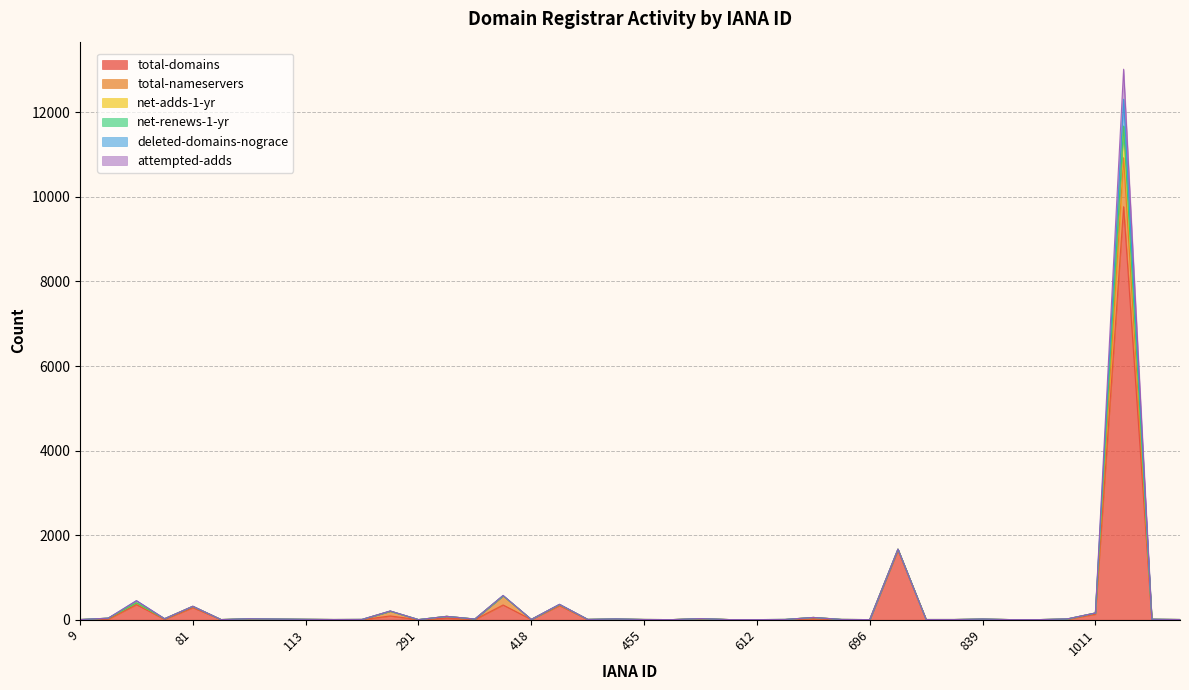

At how many categories does at least one series exceed 137?

8